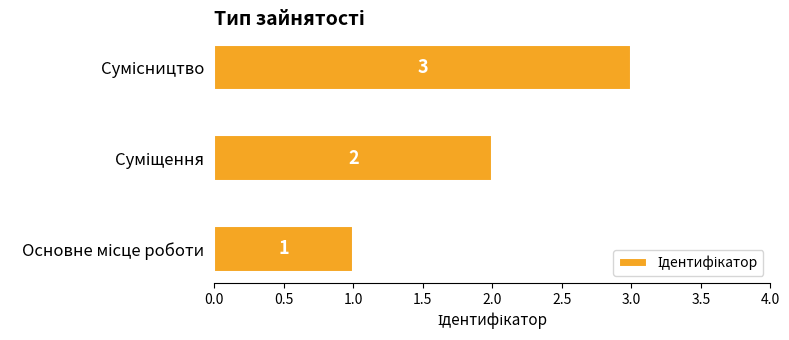

What is the sum of all values?

6